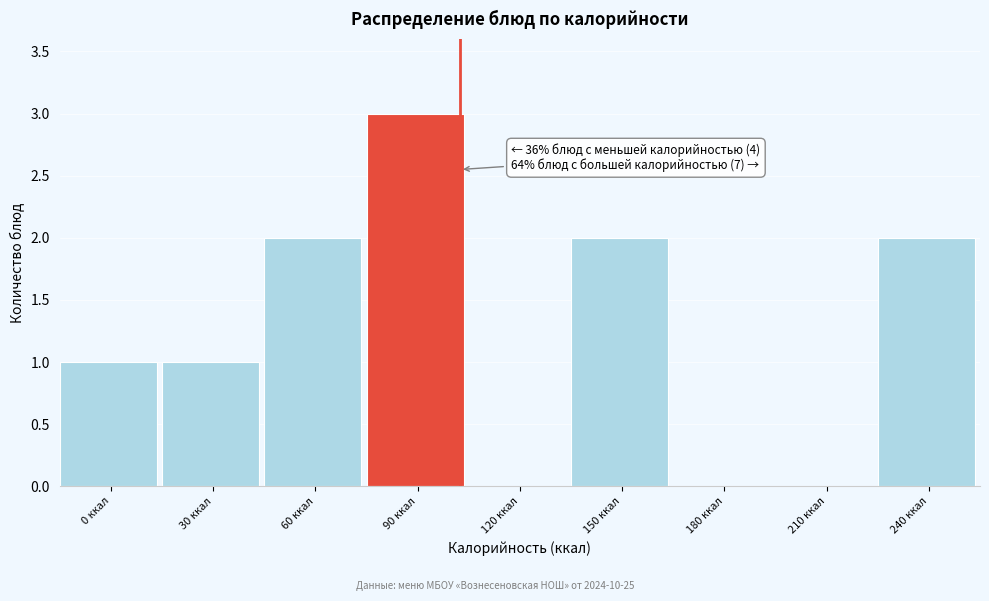

Reading left to right, extract all data points from this chart.

0 ккал=1	30 ккал=1	60 ккал=2	90 ккал=3	120 ккал=0	150 ккал=2	180 ккал=0	210 ккал=0	240 ккал=2